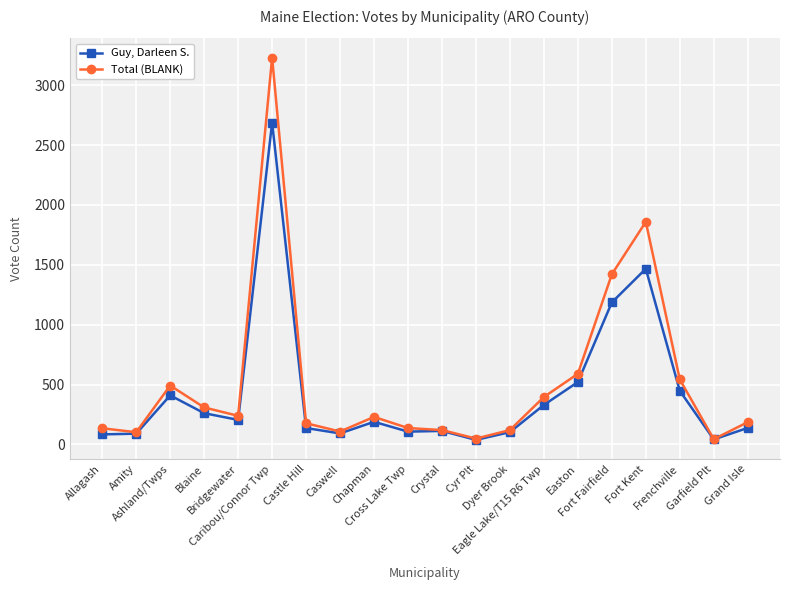

The Total (BLANK) series shows 186 at Grand Isle. True or false?

True